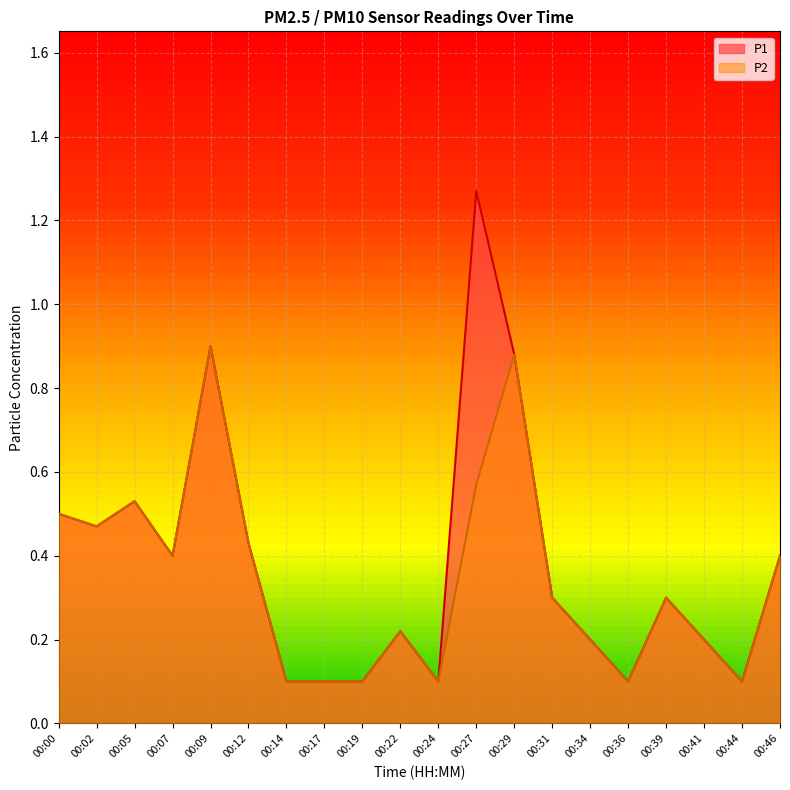

Does the chart display data point markers on the line(s)?

No